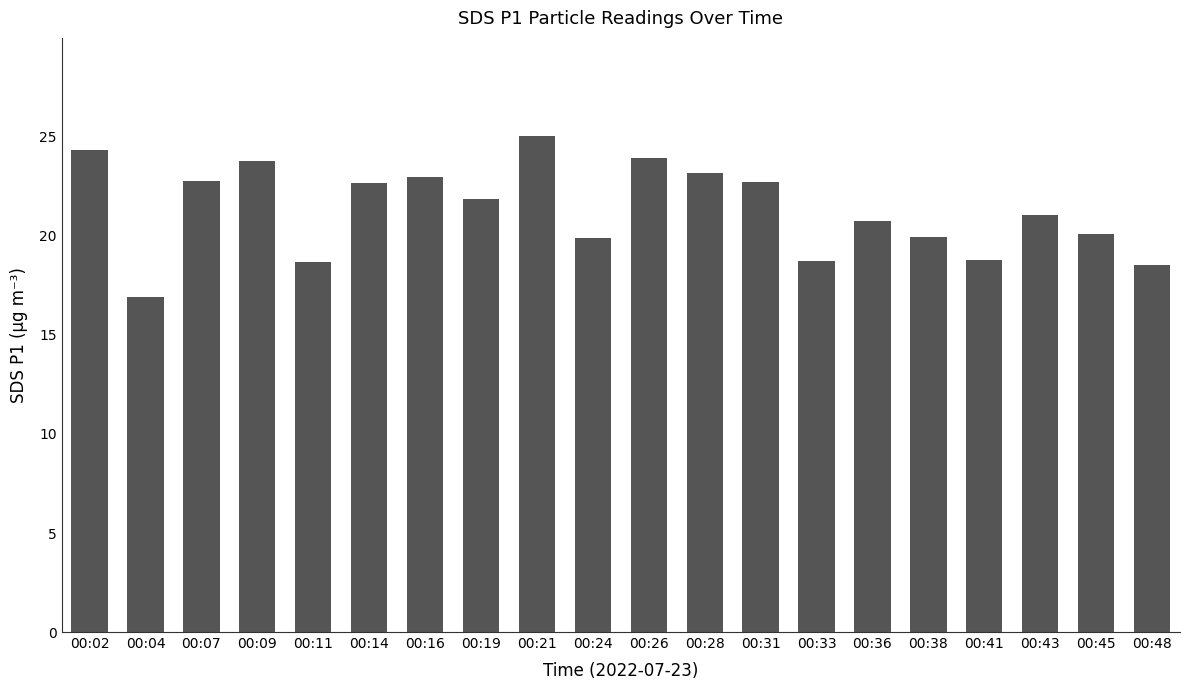

Which label corresponds to the smallest value in the chart?

00:04